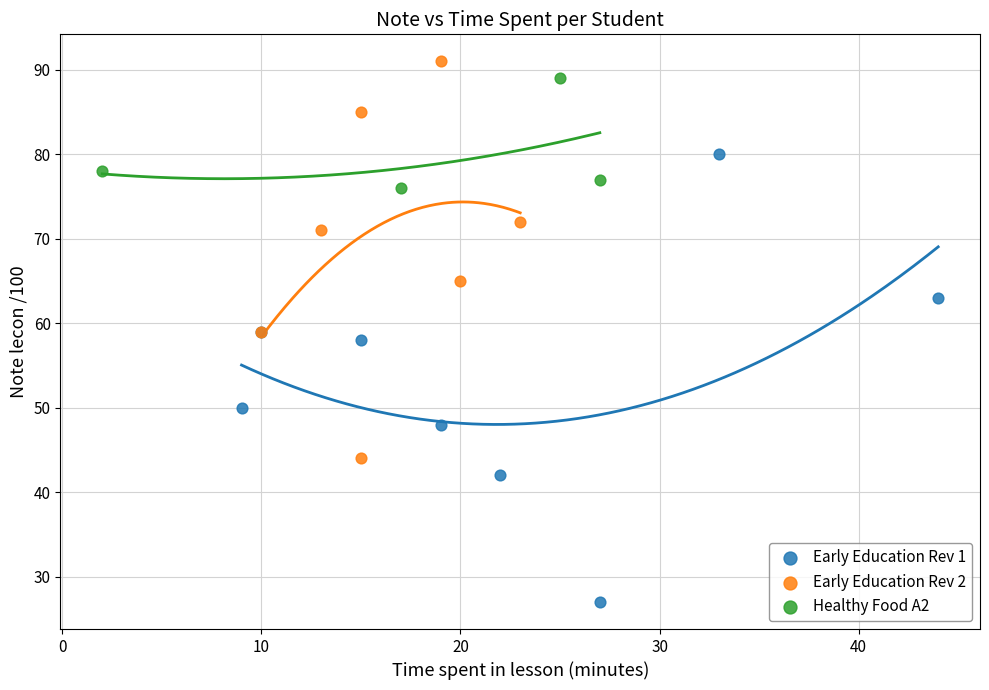

Which series has the largest Y range (max minus min)?

Early Education Rev 1